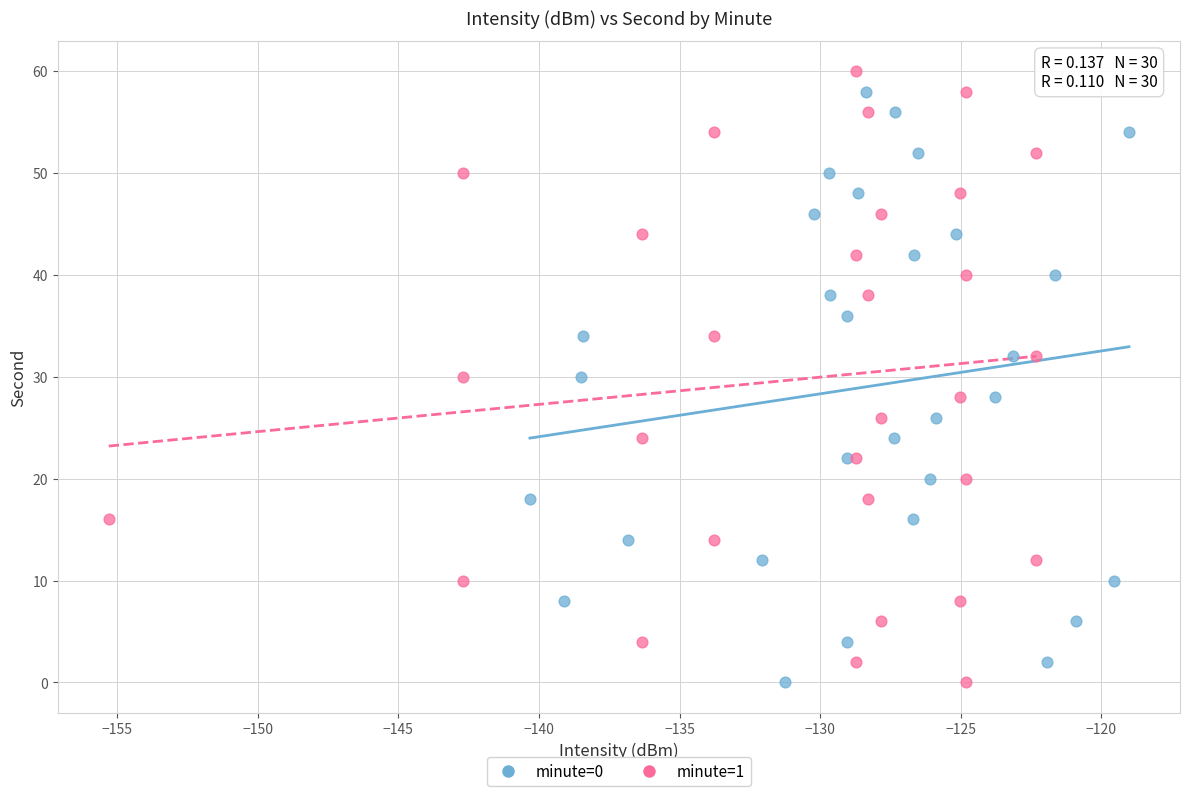

Which series has the largest Y range (max minus min)?

minute=1